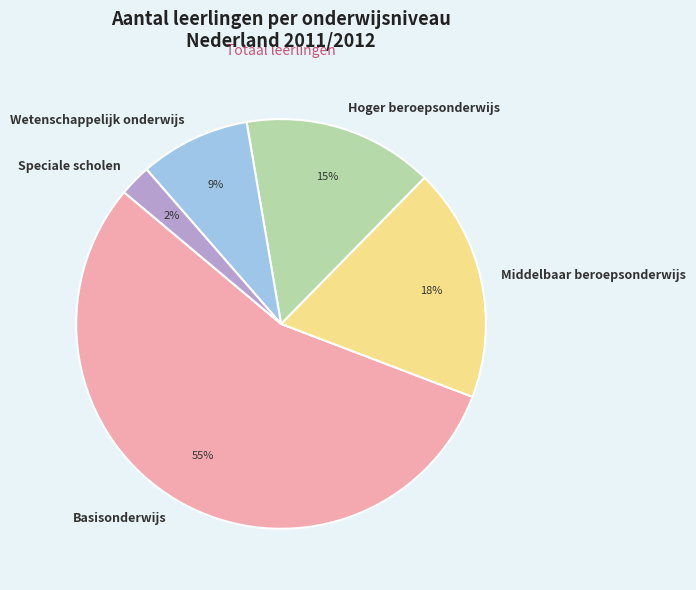

Rank the categories by value from highest to lowest.

Basisonderwijs, Middelbaar beroepsonderwijs, Hoger beroepsonderwijs, Wetenschappelijk onderwijs, Speciale scholen